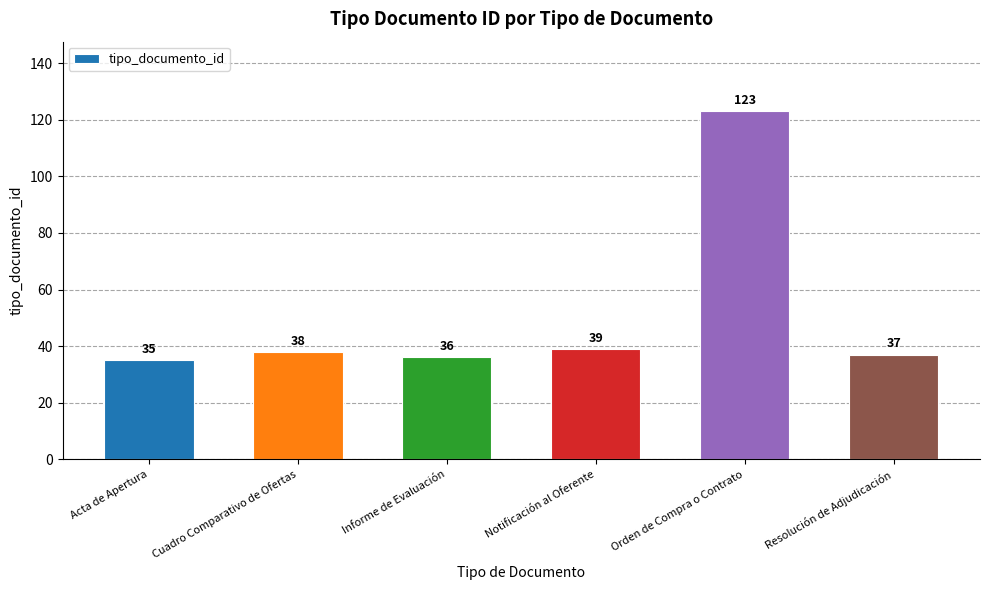

Count the number of data series in this chart.

1